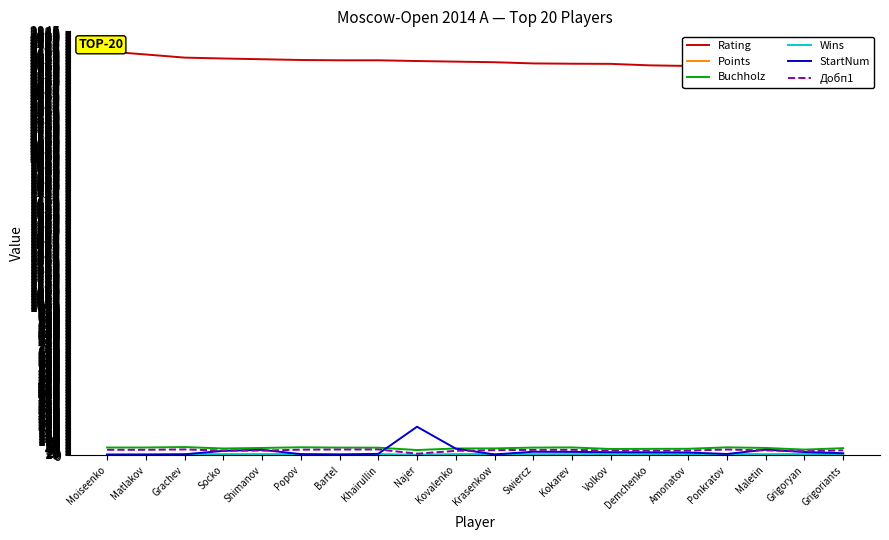

How many intersections are there between StartNum and Points?

5